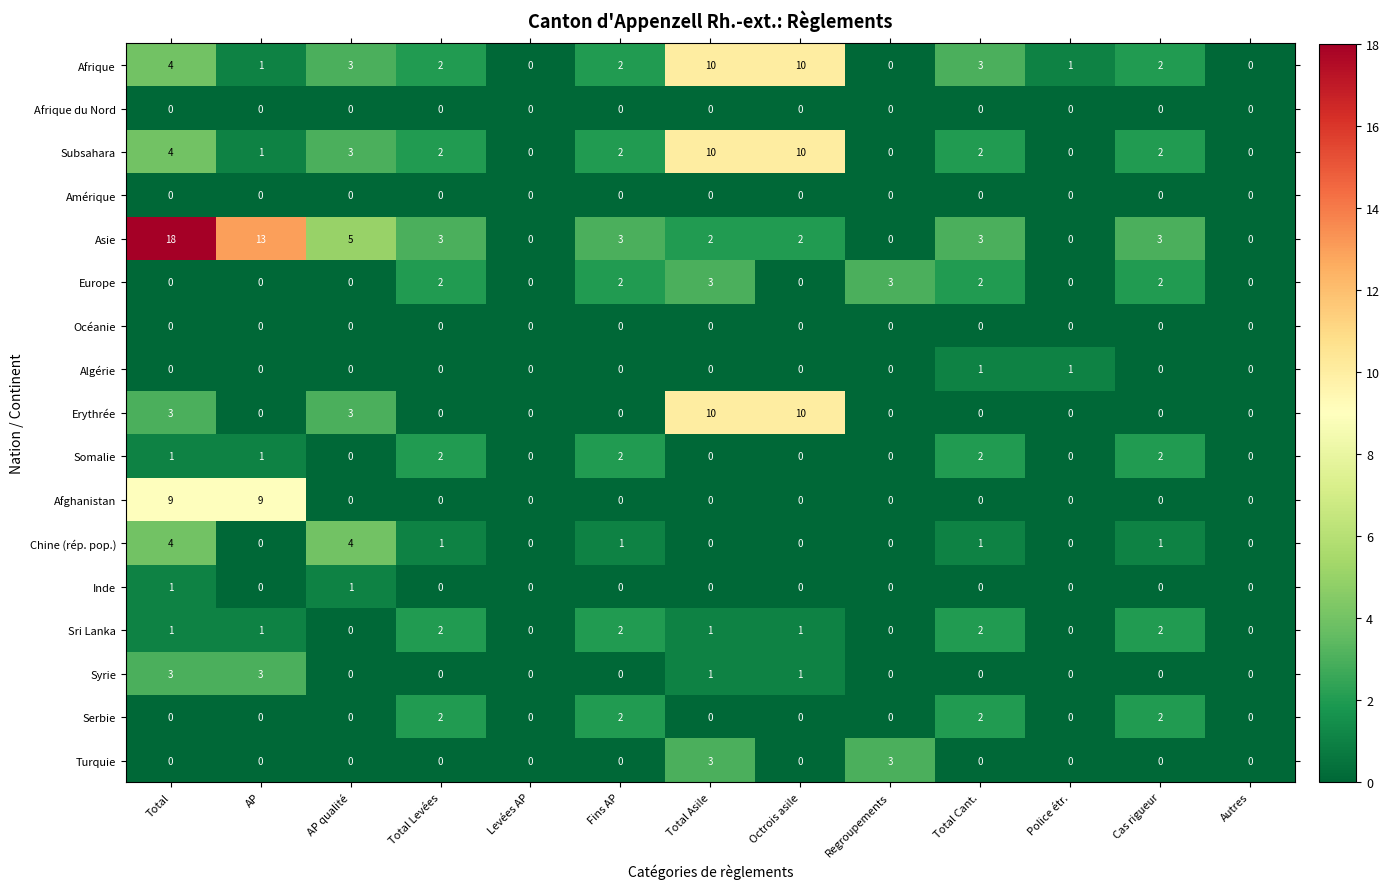

True or false: Asie has a value of 3 at Fins AP.

True